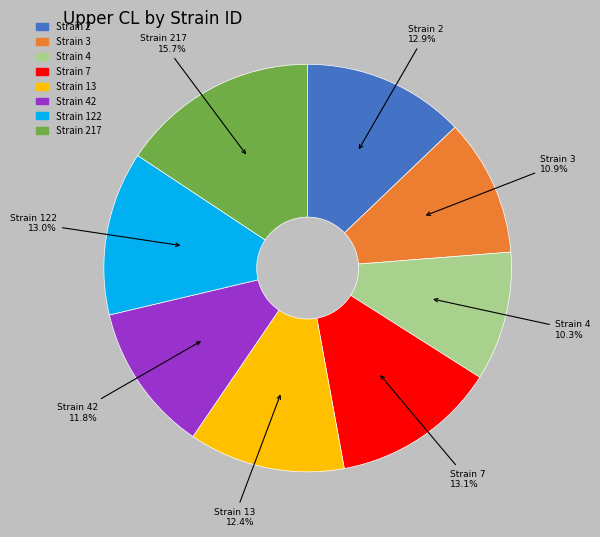

How many segments does this pie chart have?

8